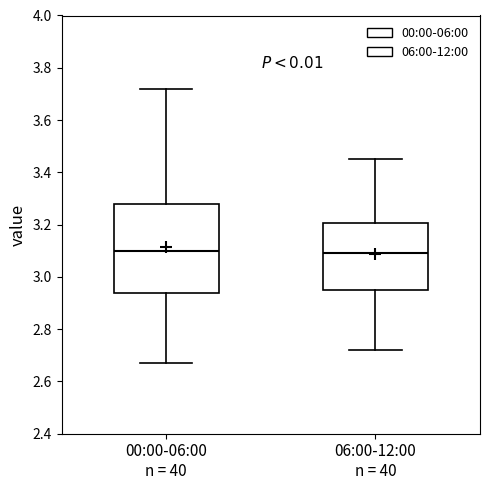

Reading left to right, transcribe this box plot: for each box, give where its median line is, the range the box spans, and where its two whiskers end, as read against the y-axis. The values are not printed on the chart, so give them approximately, as read against the axis.

00:00-06:00 n = 40: median 3.10, box 2.94 to 3.28, whiskers 2.68 to 3.72
06:00-12:00 n = 40: median 3.10, box 2.96 to 3.20, whiskers 2.72 to 3.46